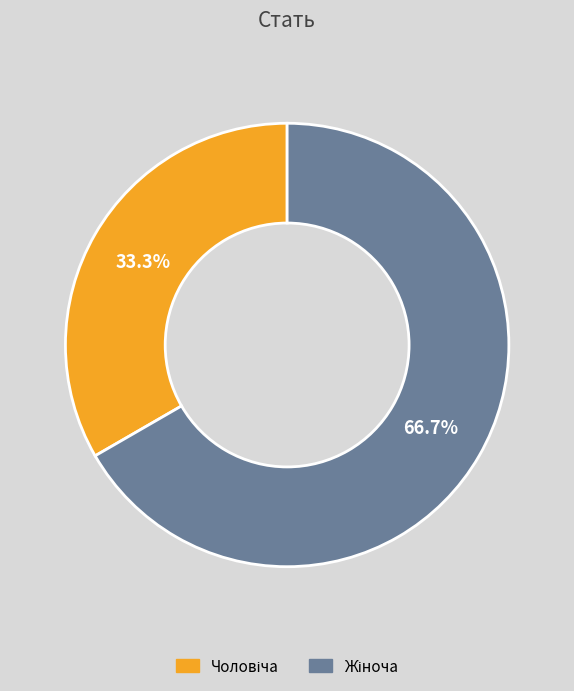

Is there any slice that represents more than half of the pie?

Yes